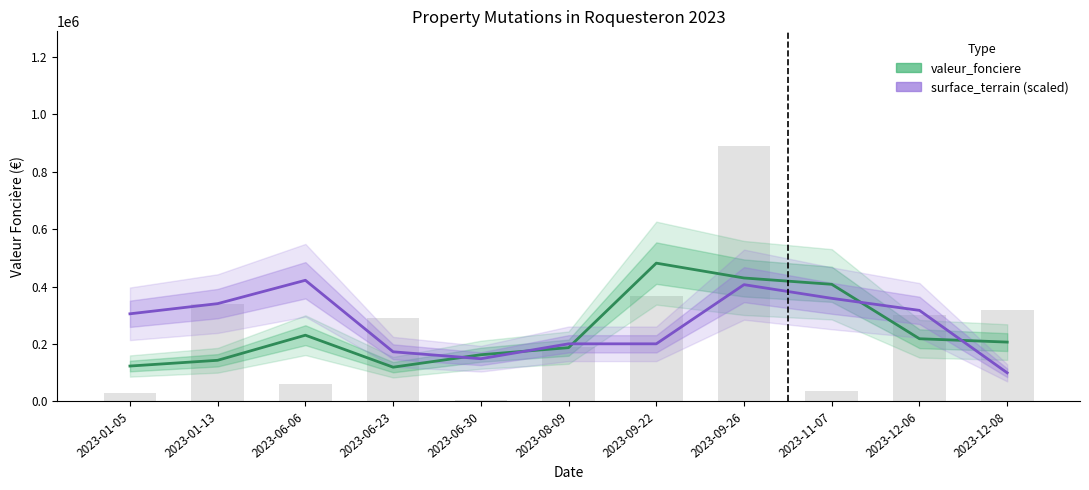

What is the difference between the highest and lowest values at 2023-06-30?

13874.8